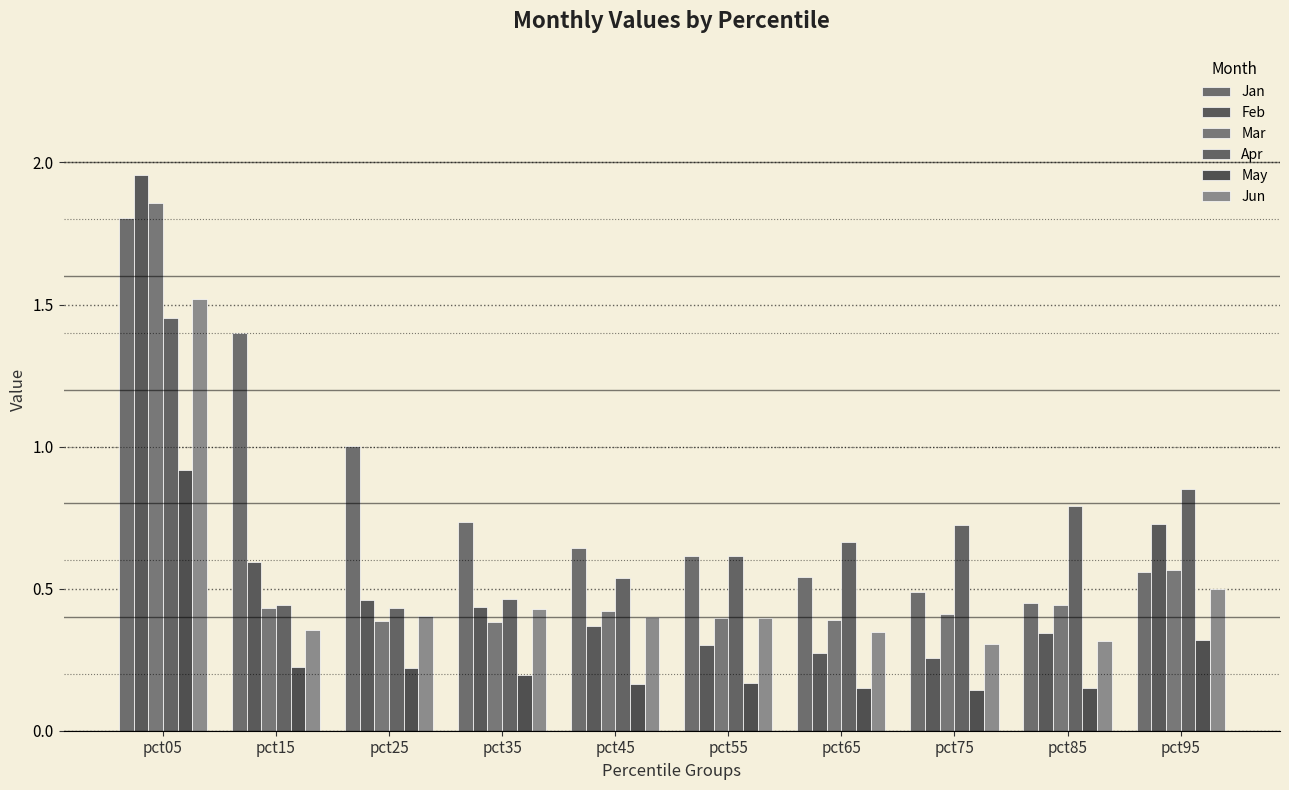

What is the approximate value of Jun at pct45?

0.4